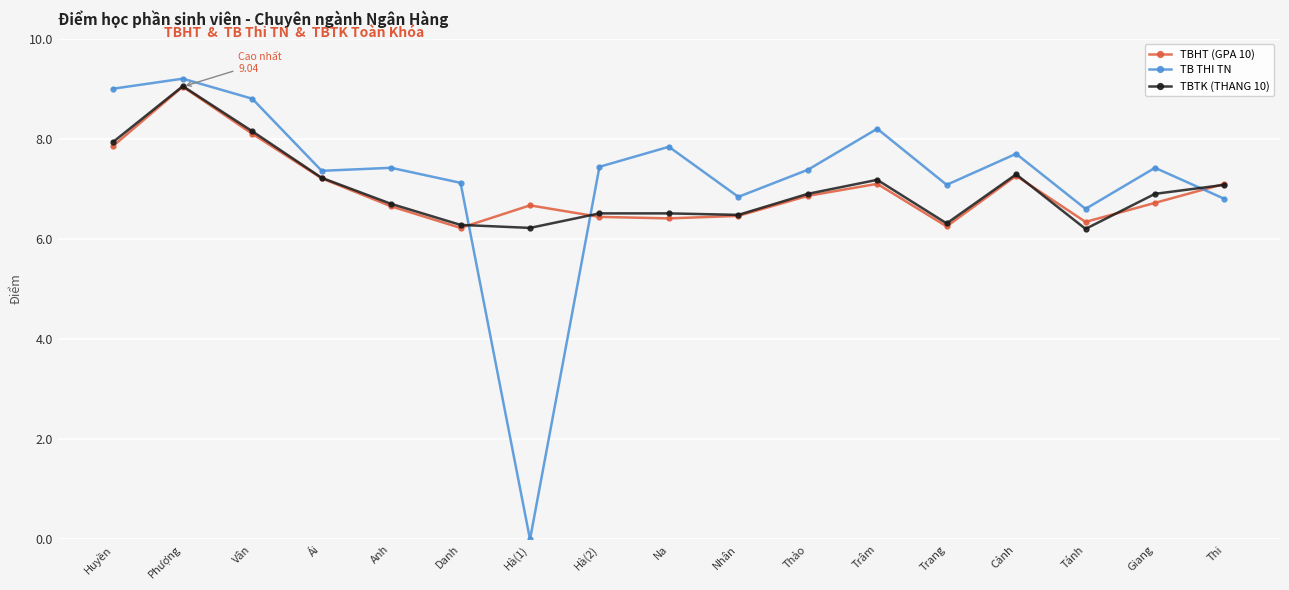

At which category does the chart reach its peak across all series?

Phượng